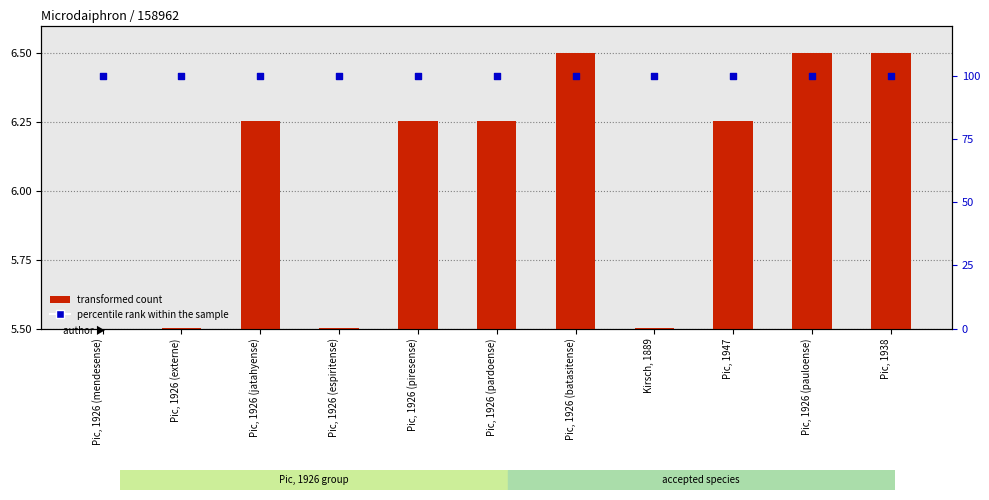

What are all the series names shown in the legend?

transformed count, percentile rank within the sample